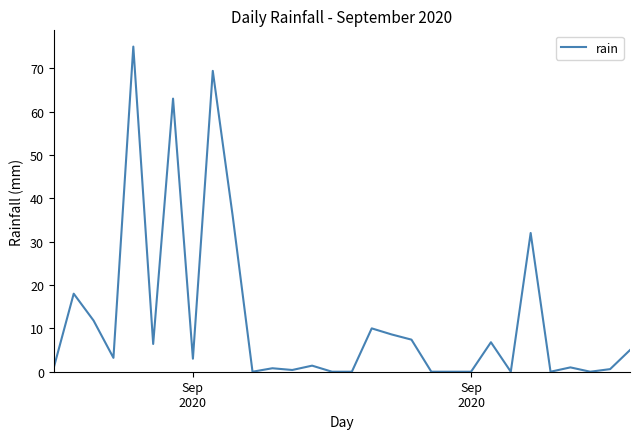

What is the difference between the maximum and minimum values?

75.0